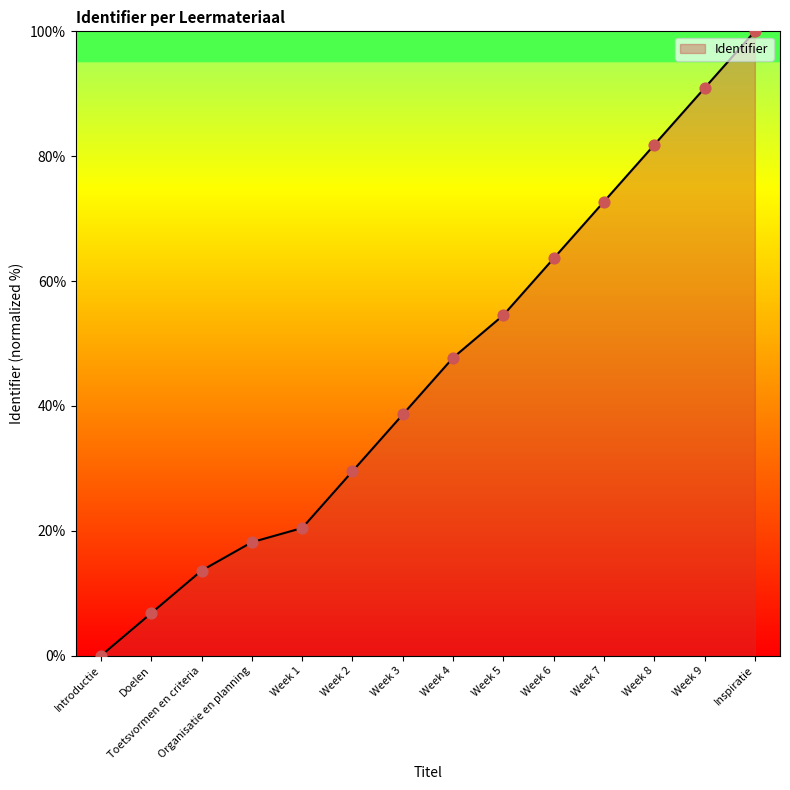

Which has a higher value, Week 7 or Toetsvormen en criteria?

Week 7